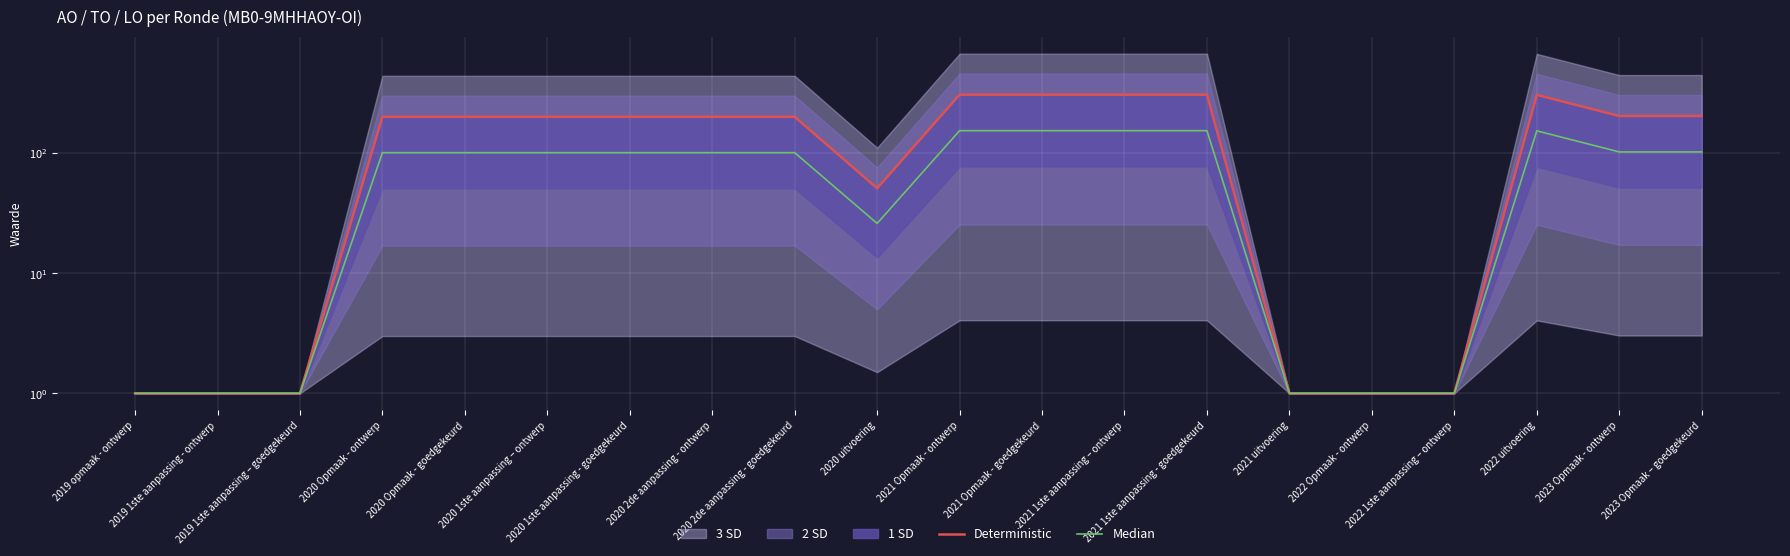

Reading left to right, transcribe all the data shown in this chart.

Deterministic: 2019 opmaak - ontwerp=1.0	2019 1ste aanpassing - ontwerp=1.0	2019 1ste aanpassing – goedgekeurd=1.0	2020 Opmaak - ontwerp=201.0	2020 Opmaak - goedgekeurd=201.0	2020 1ste aanpassing – ontwerp=201.0	2020 1ste aanpassing - goedgekeurd=201.0	2020 2de aanpassing - ontwerp=201.0	2020 2de aanpassing - goedgekeurd=201.0	2020 uitvoering=51.0	2021 Opmaak - ontwerp=307.0	2021 Opmaak - goedgekeurd=307.0	2021 1ste aanpassing – ontwerp=307.0	2021 1ste aanpassing - goedgekeurd=307.0	2021 uitvoering=1.0	2022 Opmaak - ontwerp=1.0	2022 1ste aanpassing – ontwerp=1.0	2022 uitvoering=306.0	2023 Opmaak - ontwerp=204.0	2023 Opmaak – goedgekeurd=204.0
Median: 2019 opmaak - ontwerp=1.0	2019 1ste aanpassing - ontwerp=1.0	2019 1ste aanpassing – goedgekeurd=1.0	2020 Opmaak - ontwerp=101.0	2020 Opmaak - goedgekeurd=101.0	2020 1ste aanpassing – ontwerp=101.0	2020 1ste aanpassing - goedgekeurd=101.0	2020 2de aanpassing - ontwerp=101.0	2020 2de aanpassing - goedgekeurd=101.0	2020 uitvoering=26.0	2021 Opmaak - ontwerp=154.0	2021 Opmaak - goedgekeurd=154.0	2021 1ste aanpassing – ontwerp=154.0	2021 1ste aanpassing - goedgekeurd=154.0	2021 uitvoering=1.0	2022 Opmaak - ontwerp=1.0	2022 1ste aanpassing – ontwerp=1.0	2022 uitvoering=153.5	2023 Opmaak - ontwerp=102.5	2023 Opmaak – goedgekeurd=102.5